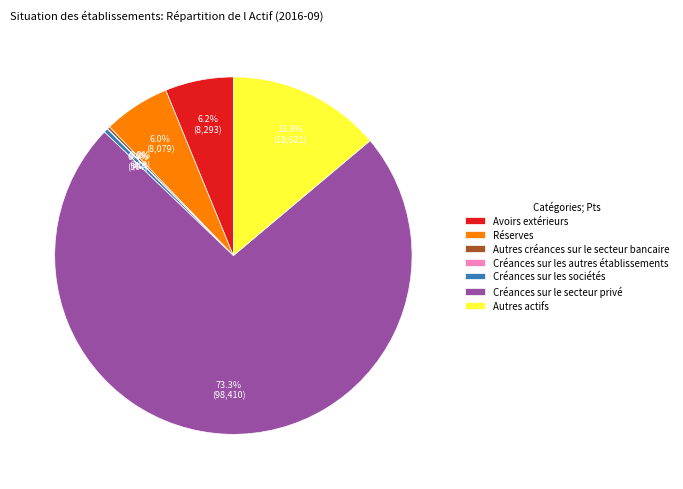

Combined, do Créances sur le secteur privé and Créances sur les sociétés account for over 50%?

Yes